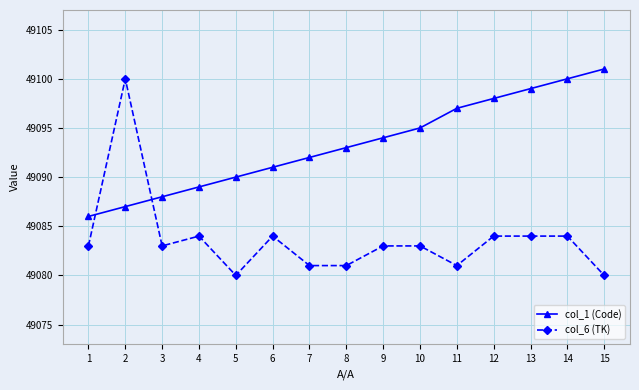

The value of col_6 (TK) at 4 is 49084. True or false?

True